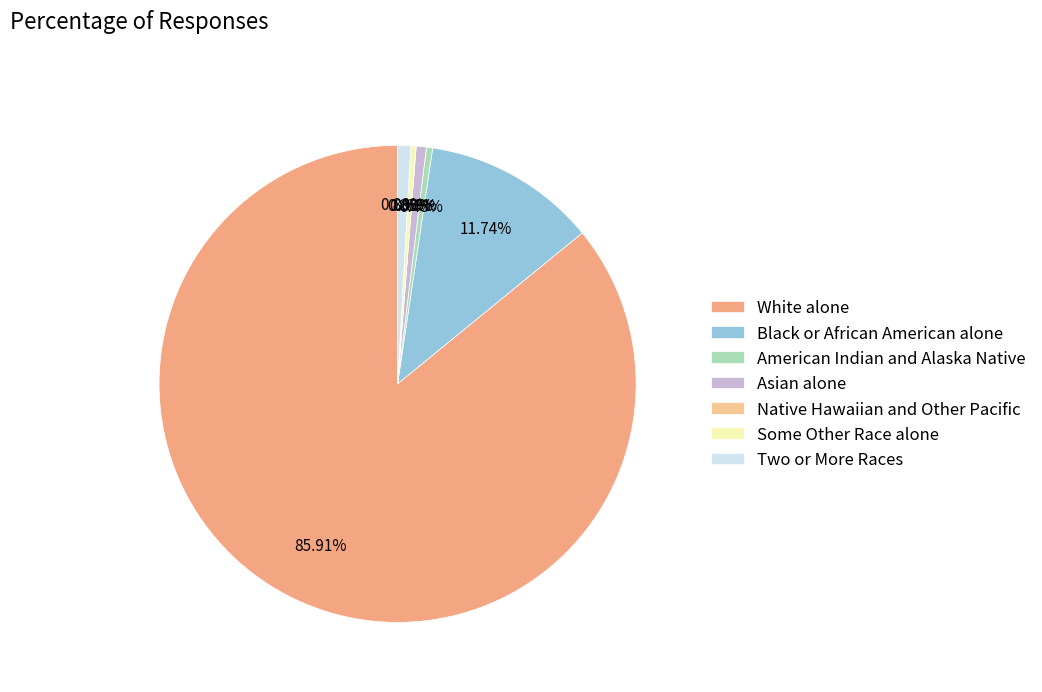

To the nearest percent, what is the combined percentage of Two or More Races and Native Hawaiian and Other Pacific?

1%